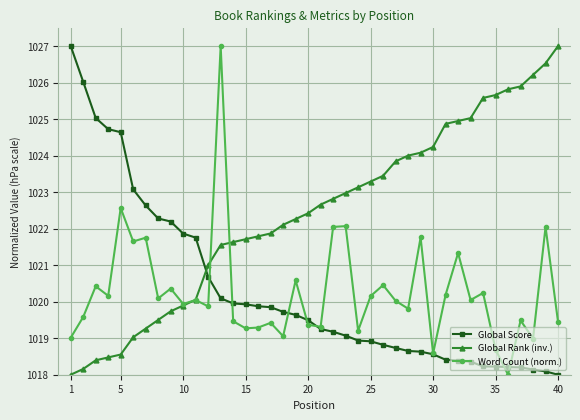

Which series has the largest total across all categories?

Global Rank (inv.)